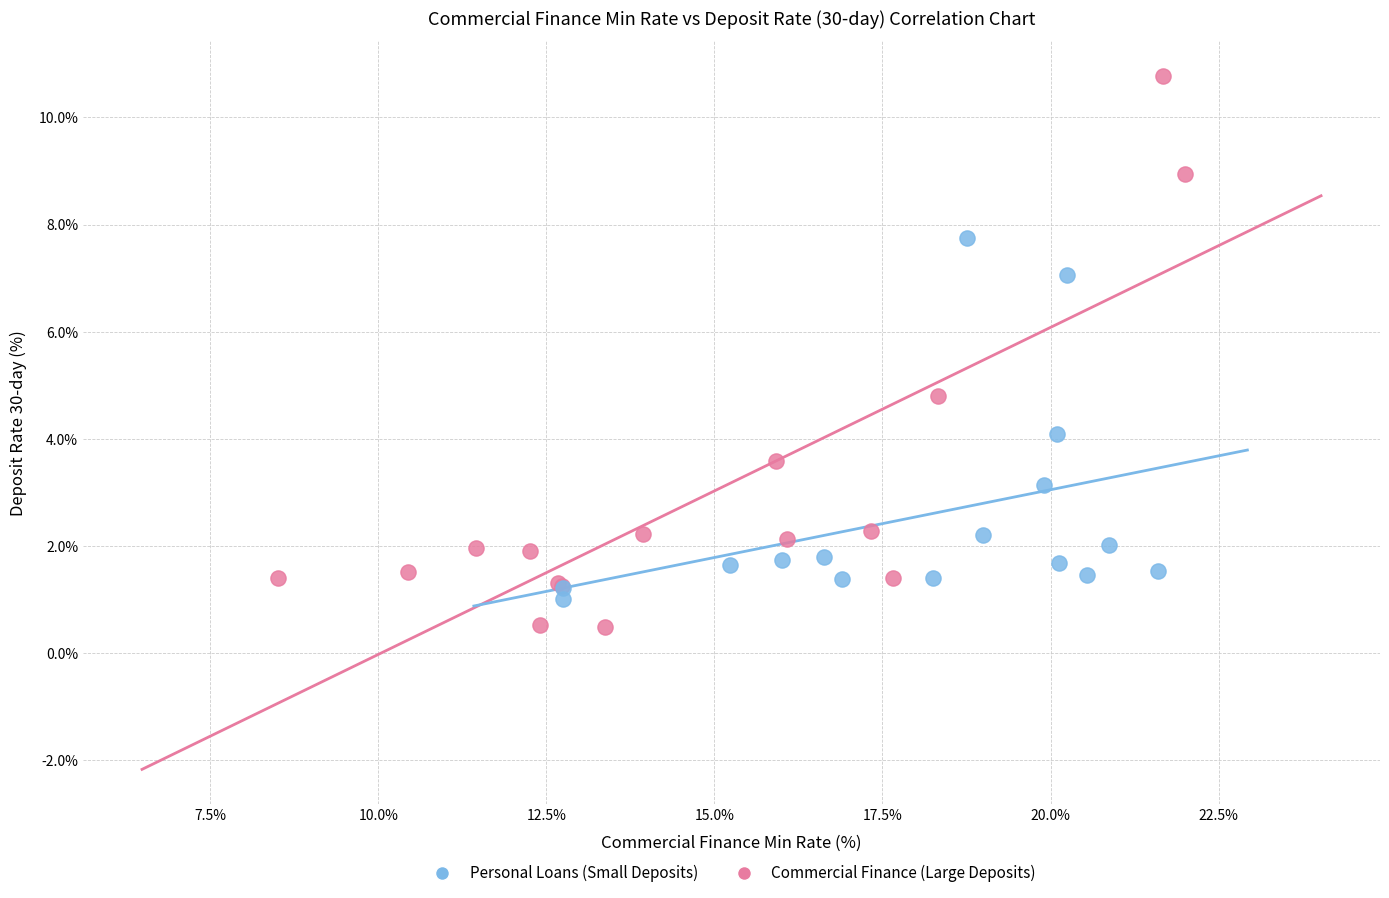

Which series has the widest spread of Y values?

Commercial Finance (Large Deposits)